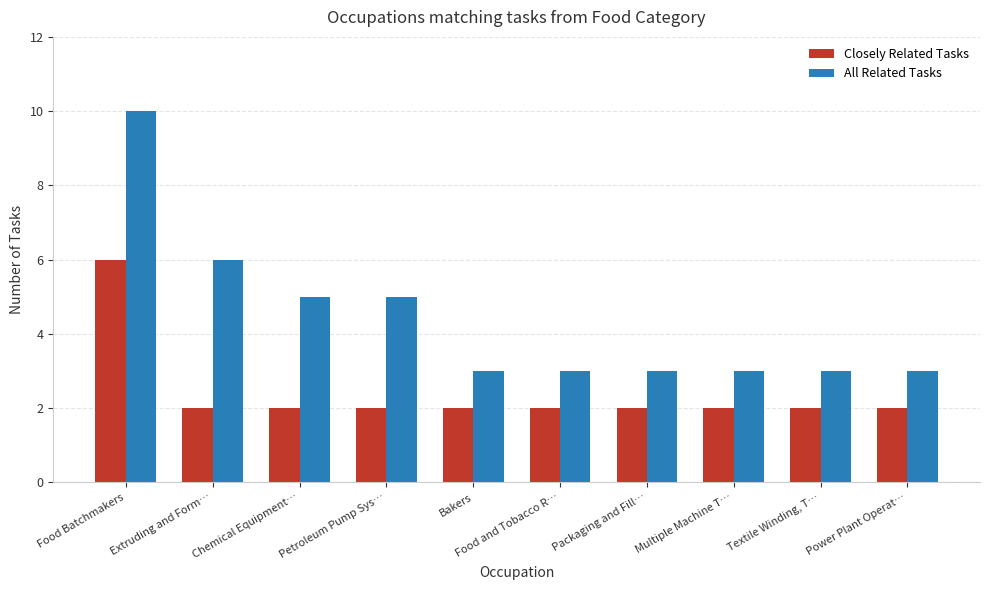

Which series has the largest total across all categories?

All Related Tasks